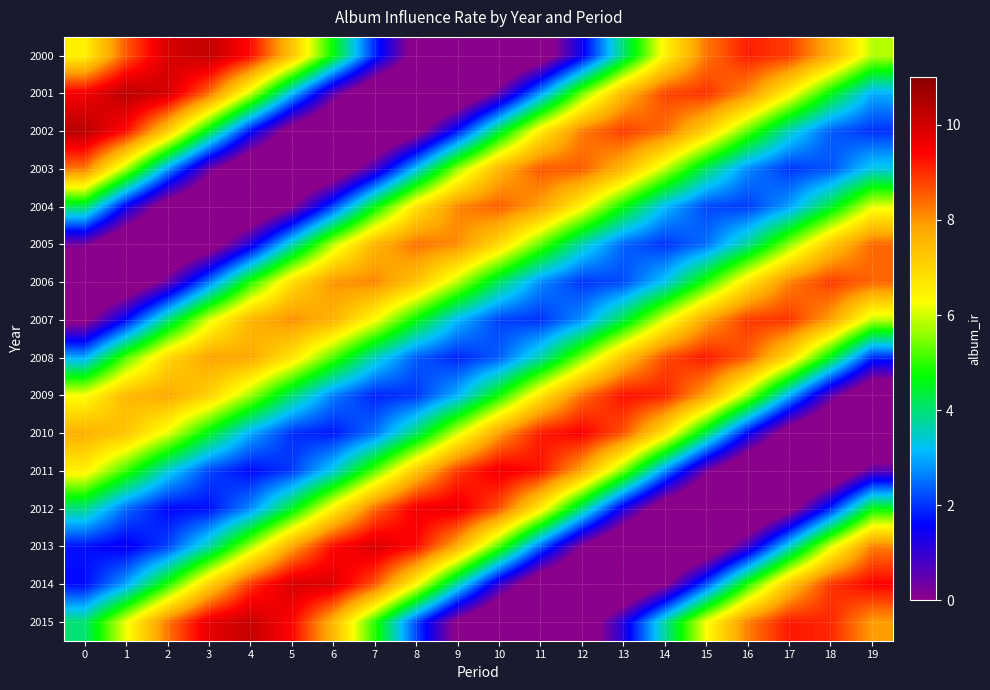

At how many categories does at least one series exceed 4?

20